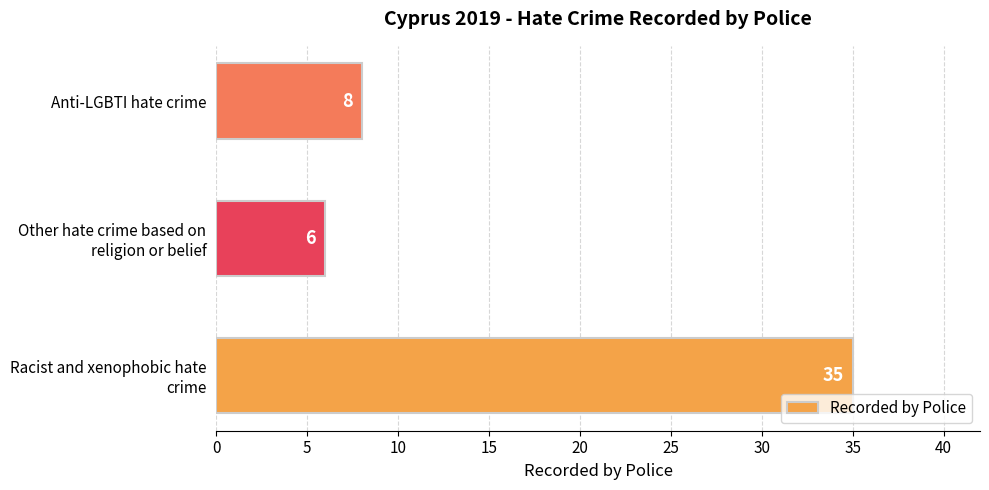

Is it true that the value at Anti-LGBTI hate crime is 4?

False